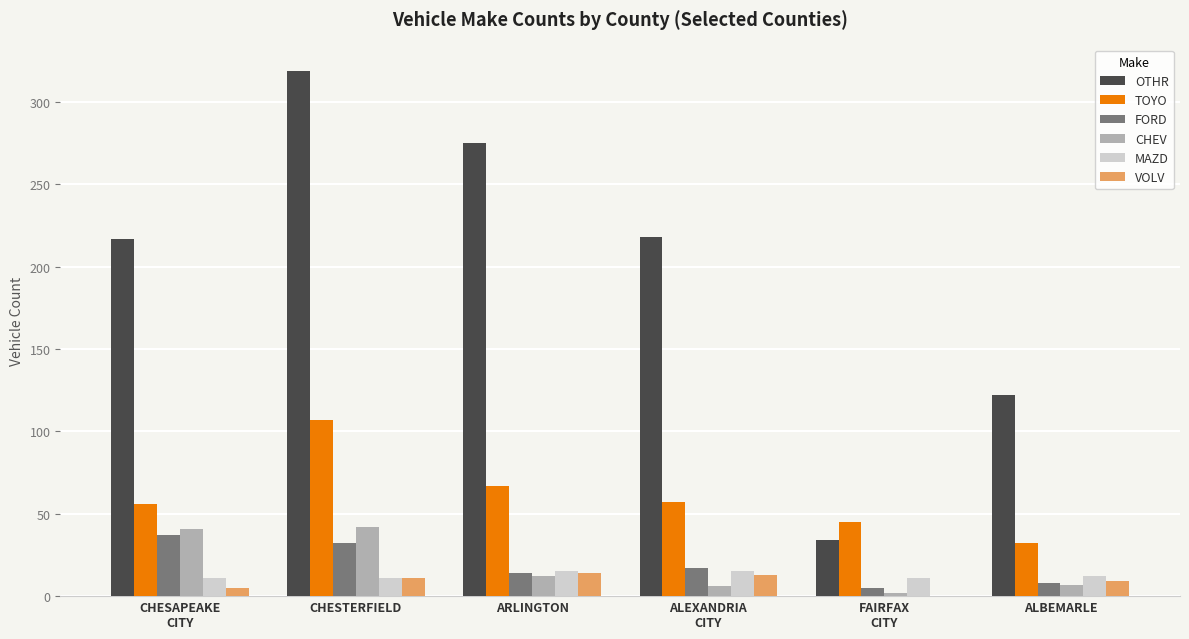

Which series has the largest range (max minus min)?

OTHR